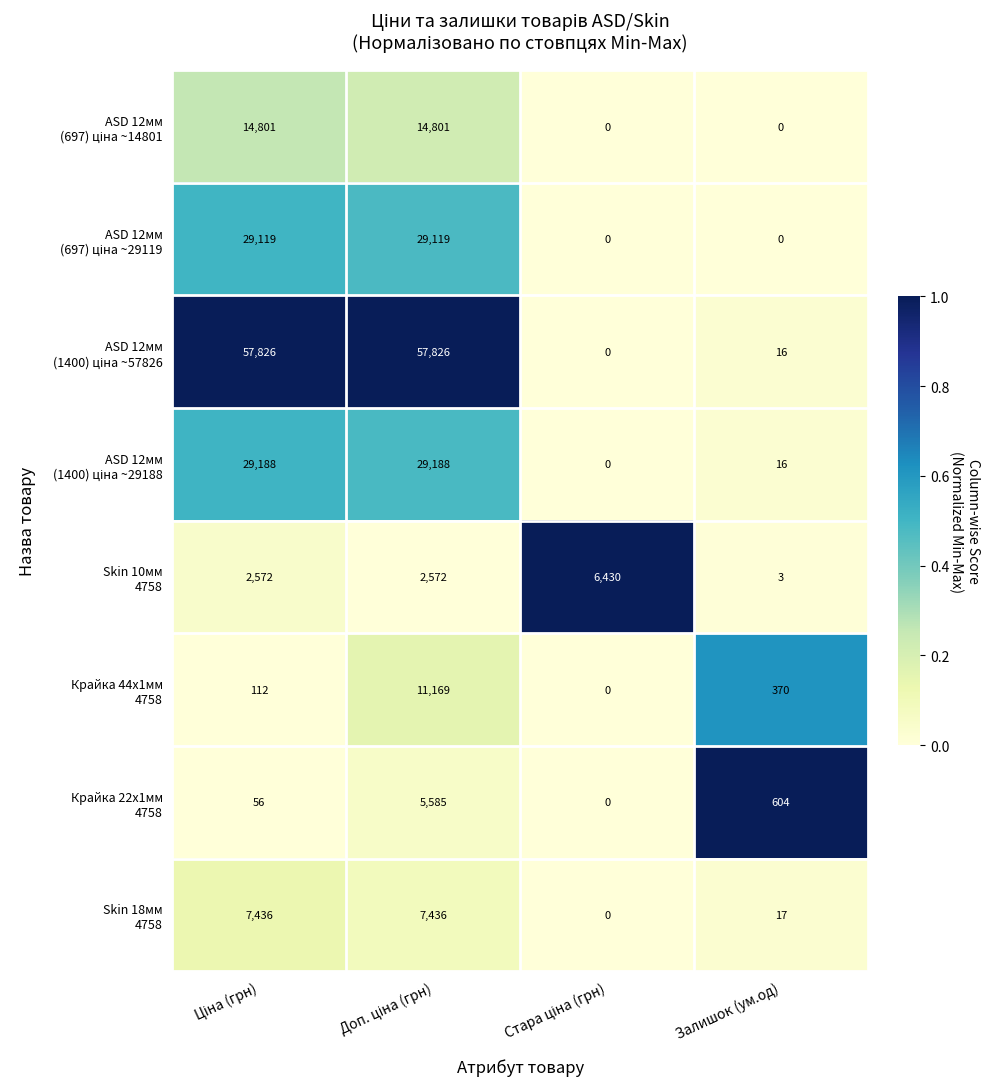

At Залишок (ум.од), list the series in order from largest to smallest.

Крайка 22x1мм 4758, Крайка 44x1мм 4758, Skin 18мм 4758, ASD 12мм (1400) ціна ~57826, ASD 12мм (1400) ціна ~29188, Skin 10мм 4758, ASD 12мм (697) ціна ~14801, ASD 12мм (697) ціна ~29119